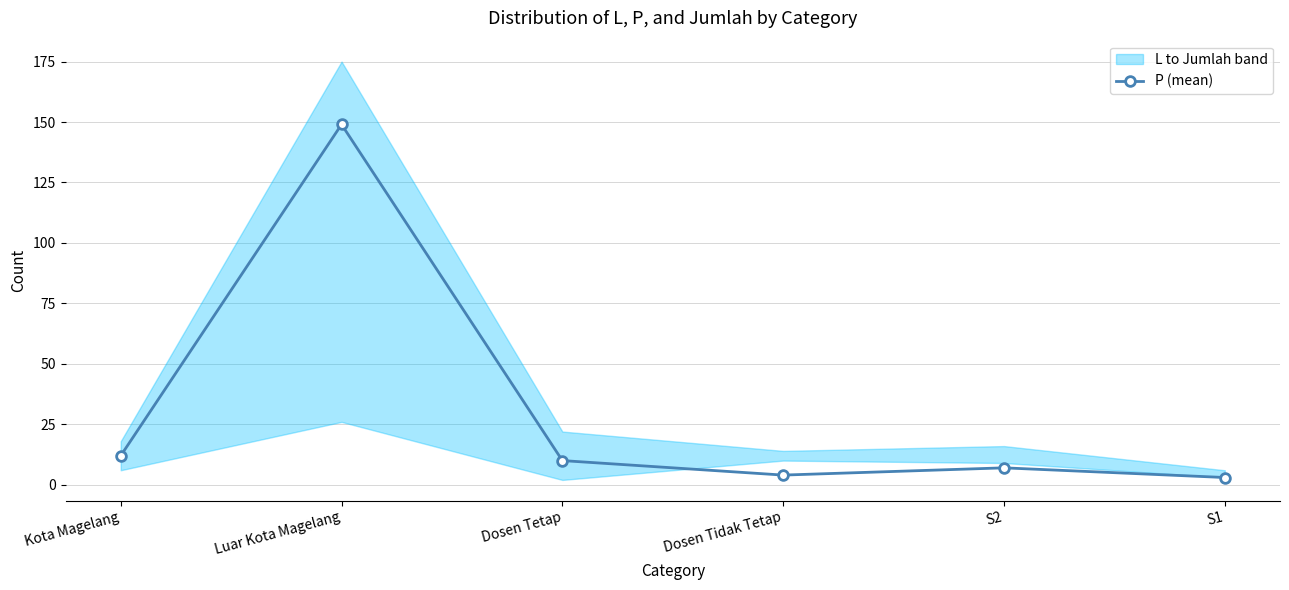

What position from the right is S2?

2